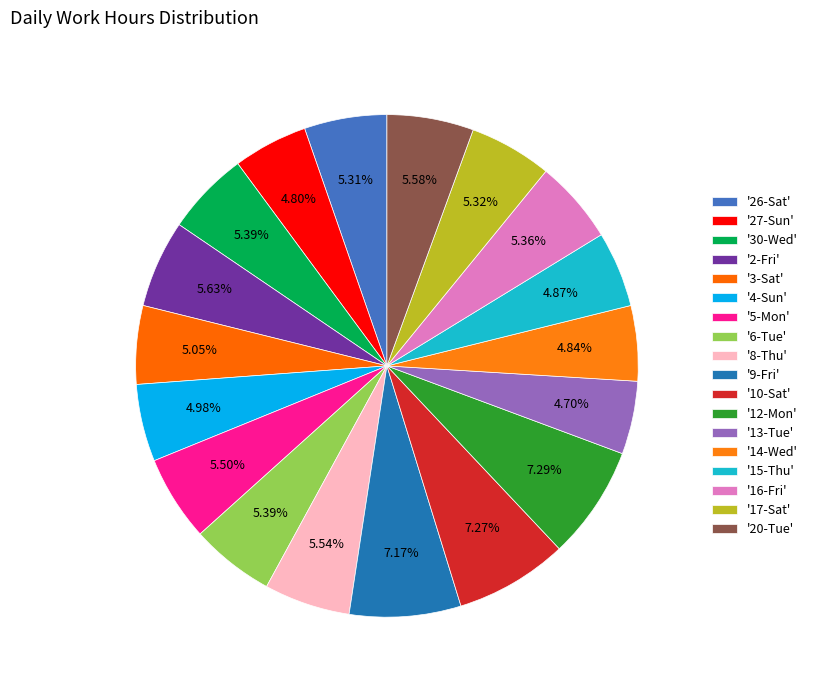

How many slices are in this pie chart?

18